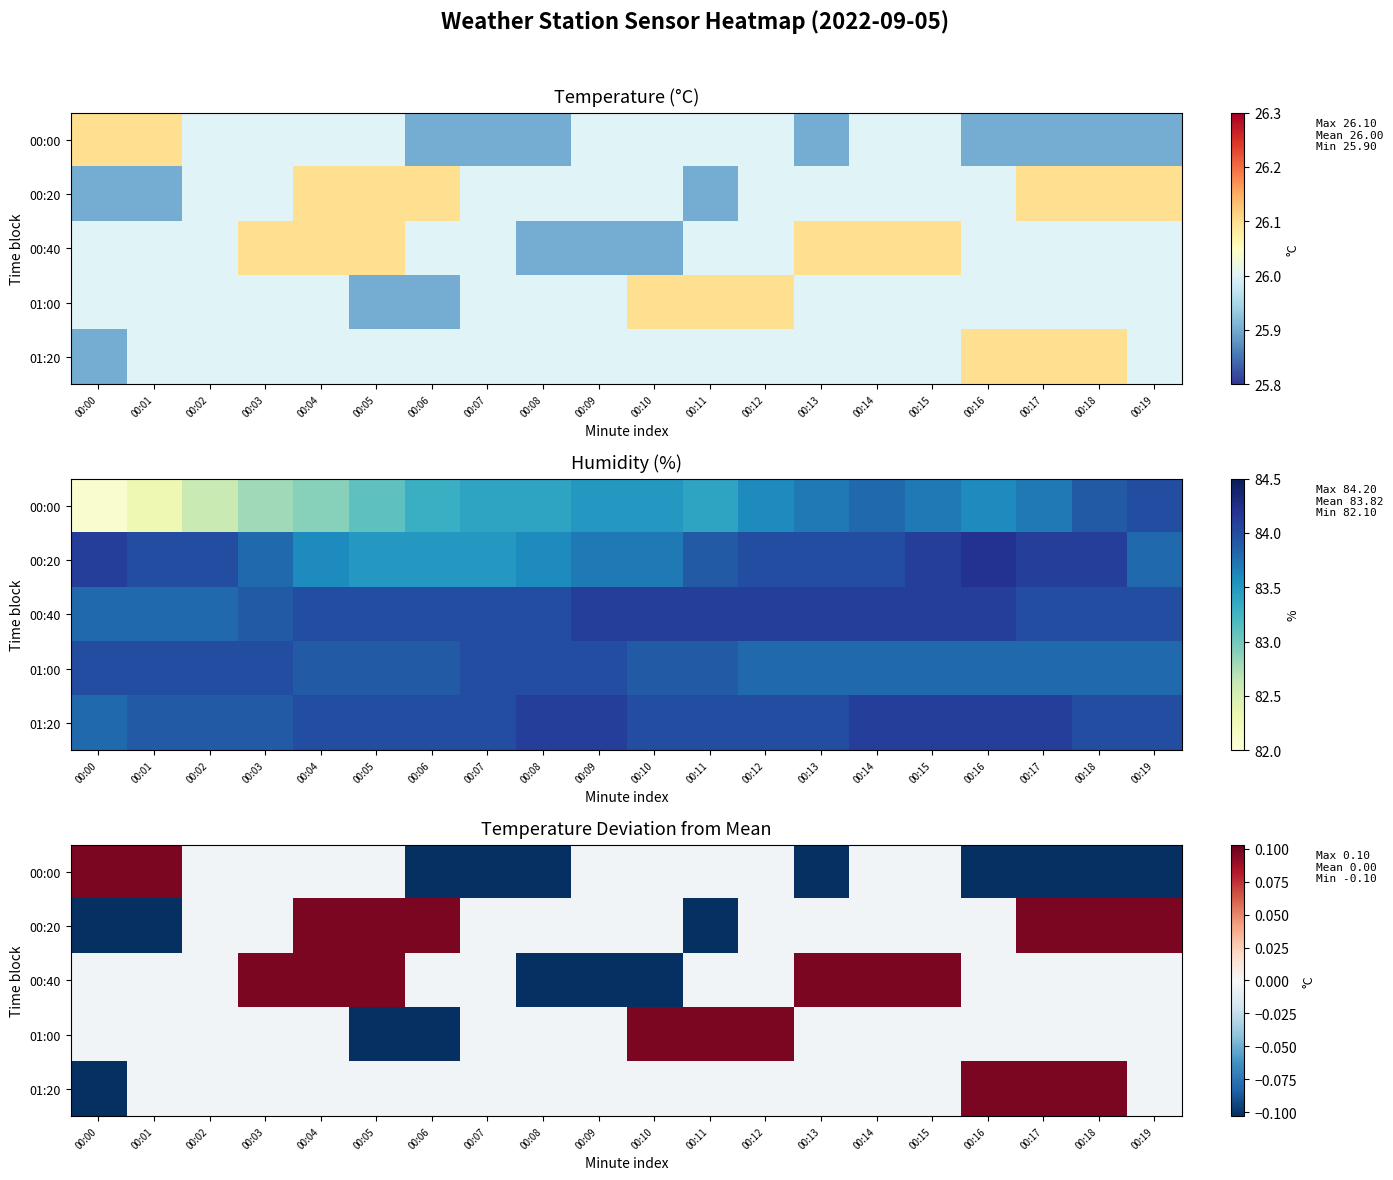

At which label is 00:40 closest to 0?

00:00